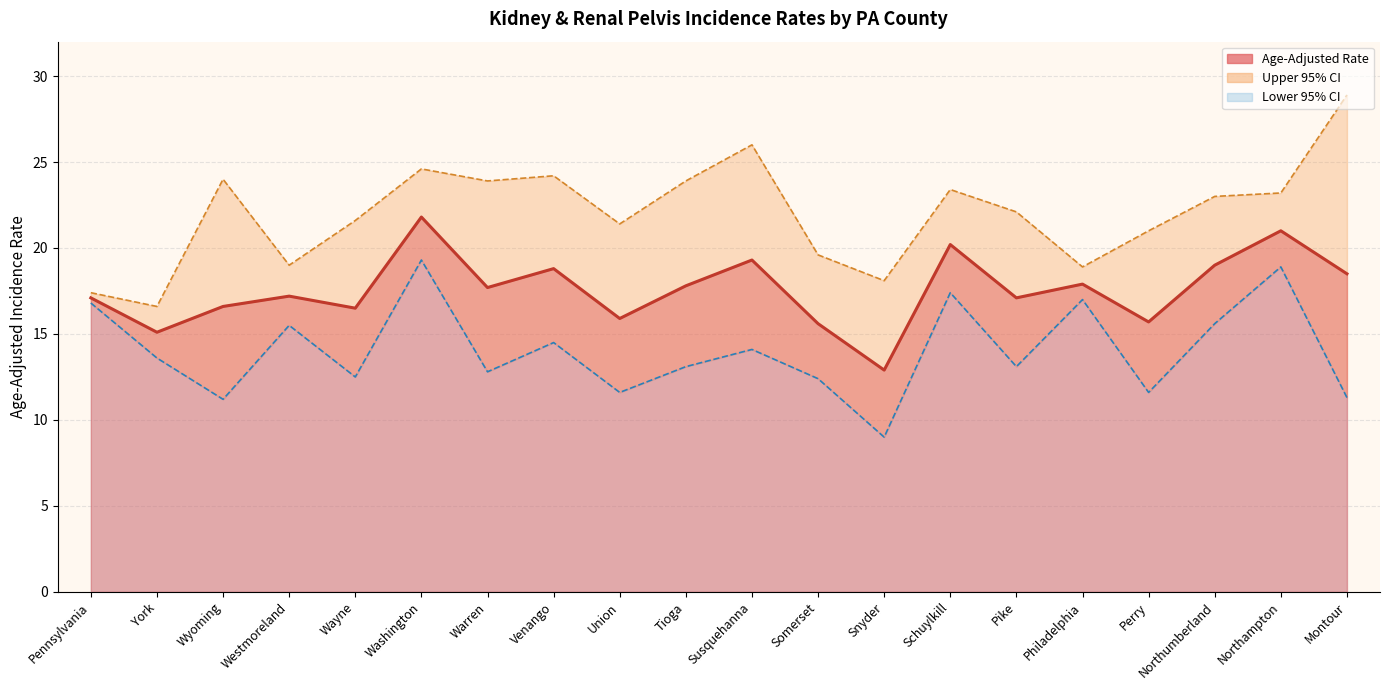

How many values in the Age-Adjusted Rate series are below 17?

7